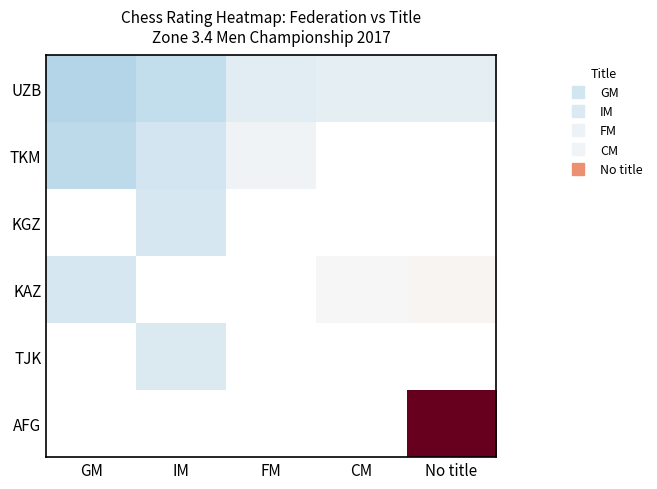

What is the smallest value displayed?

-1.8